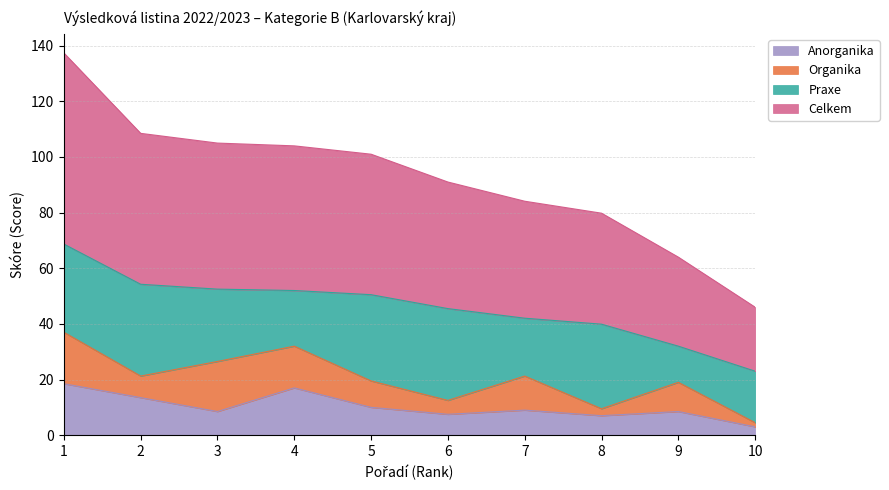

Which category has the lowest value across all series?

10